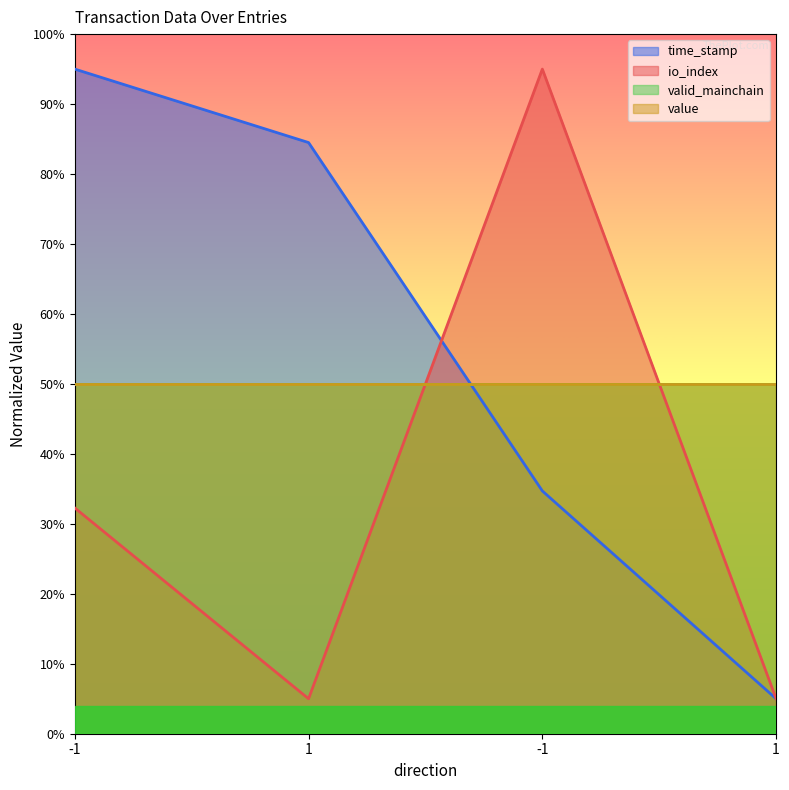

At which category is the sum across all series the highest?

-1